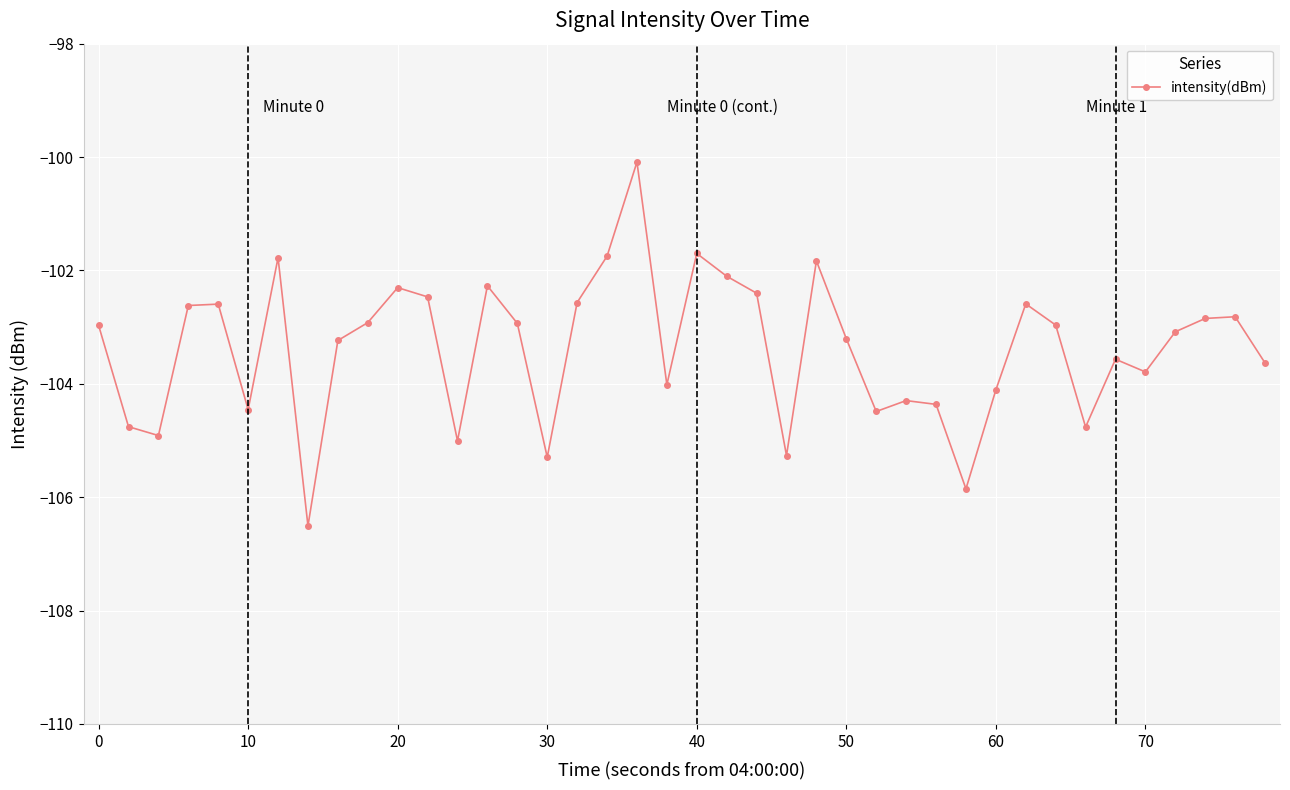

What is the smallest value displayed?

-106.5